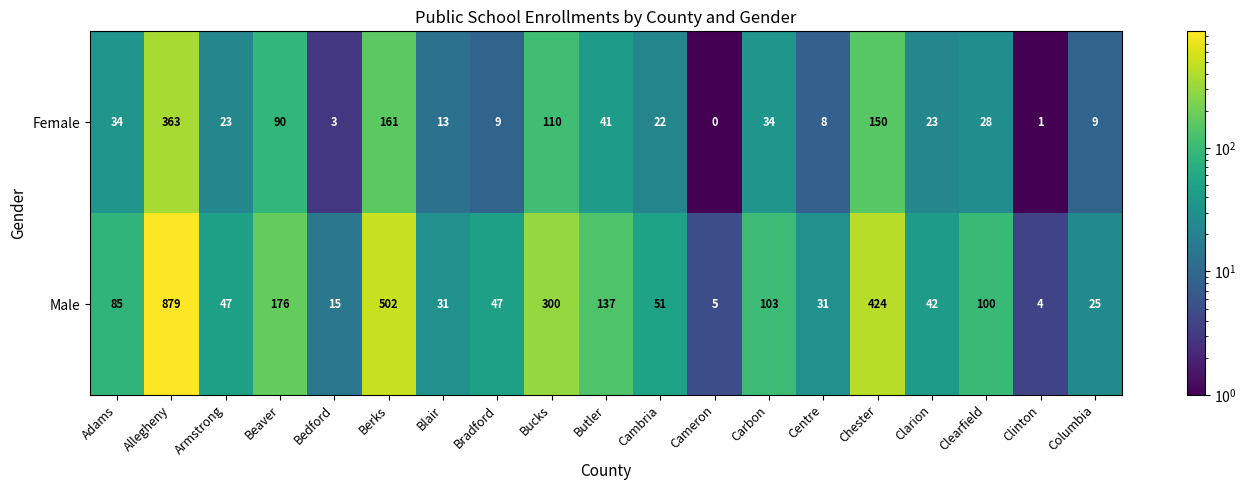

What is the total value across all series at Blair?

44